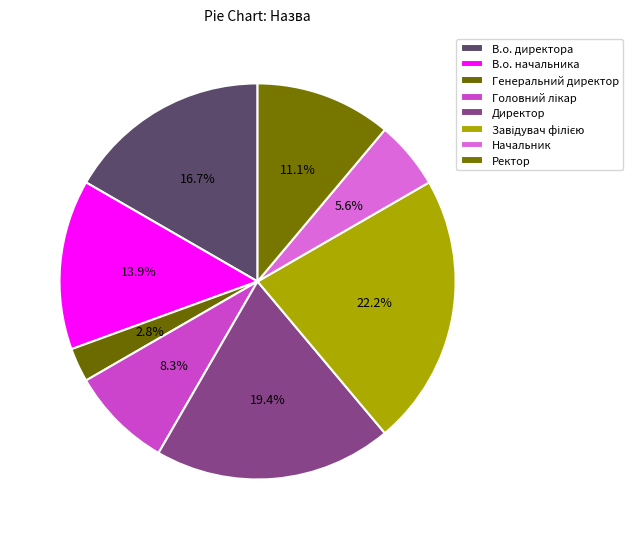

How many segments does this pie chart have?

8